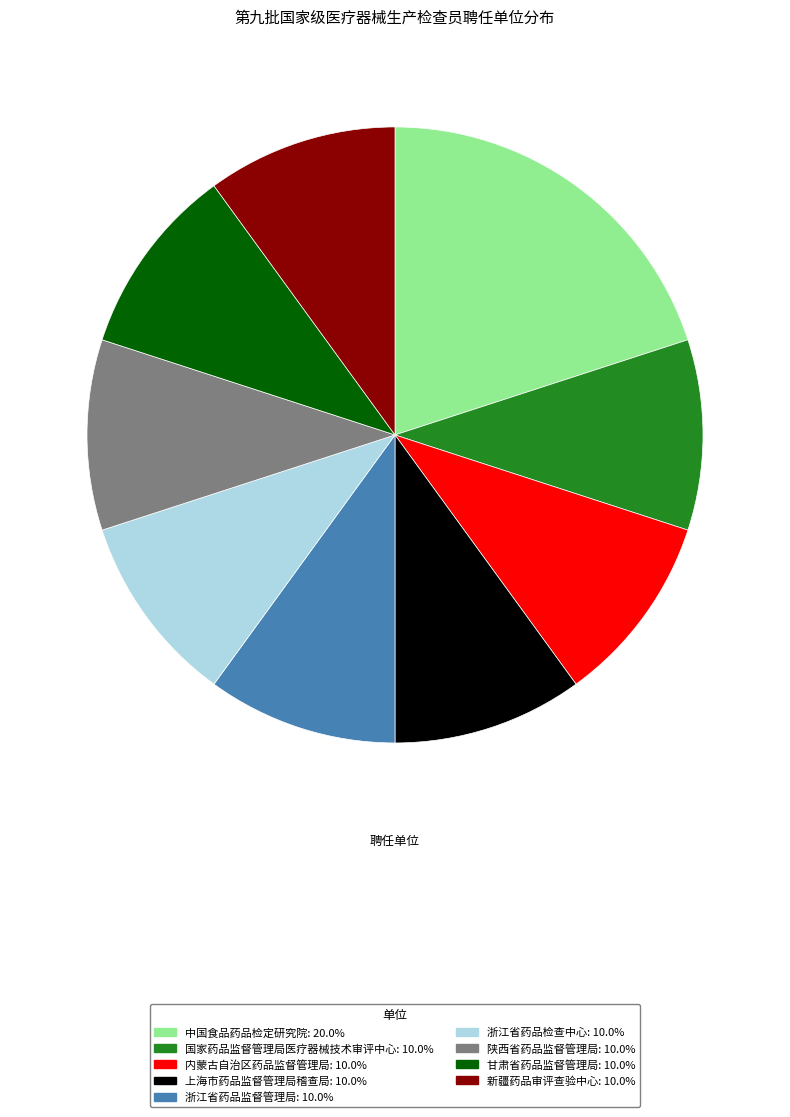

Is there any slice that represents more than half of the pie?

No